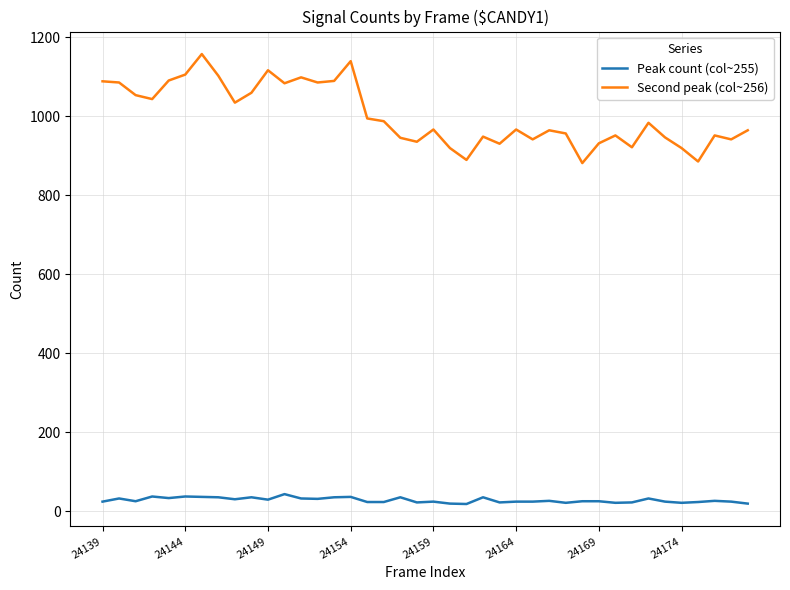

What is the difference between the maximum and minimum values in the Second peak (col~256) series?

276